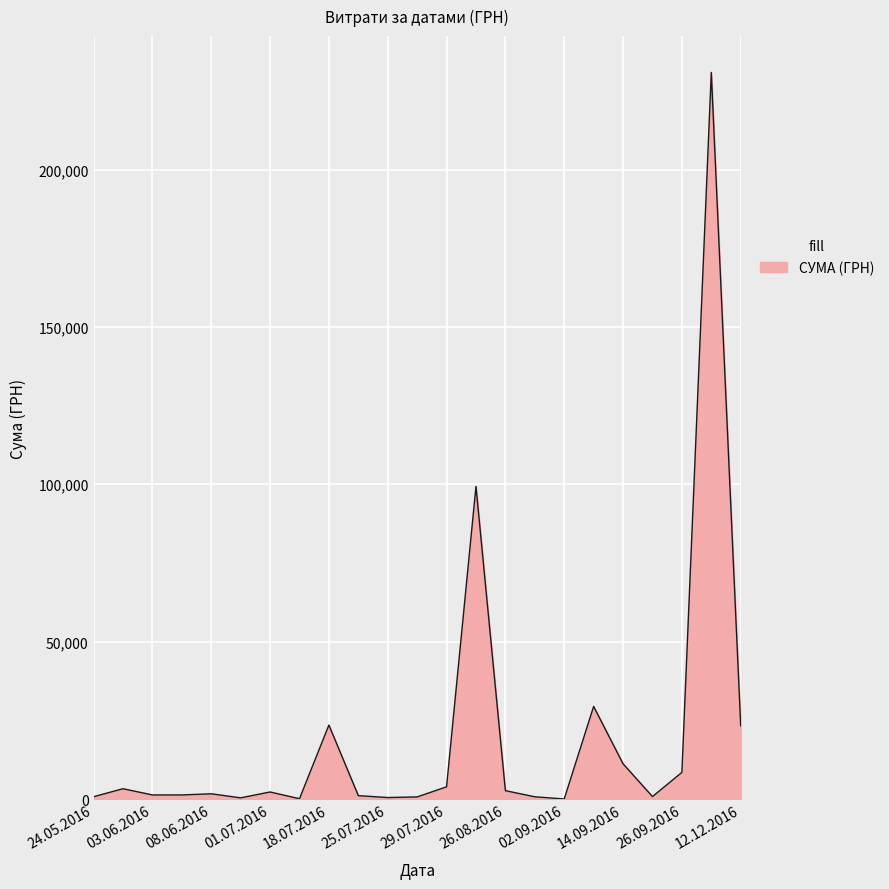

What is the greatest value displayed?

230842.2